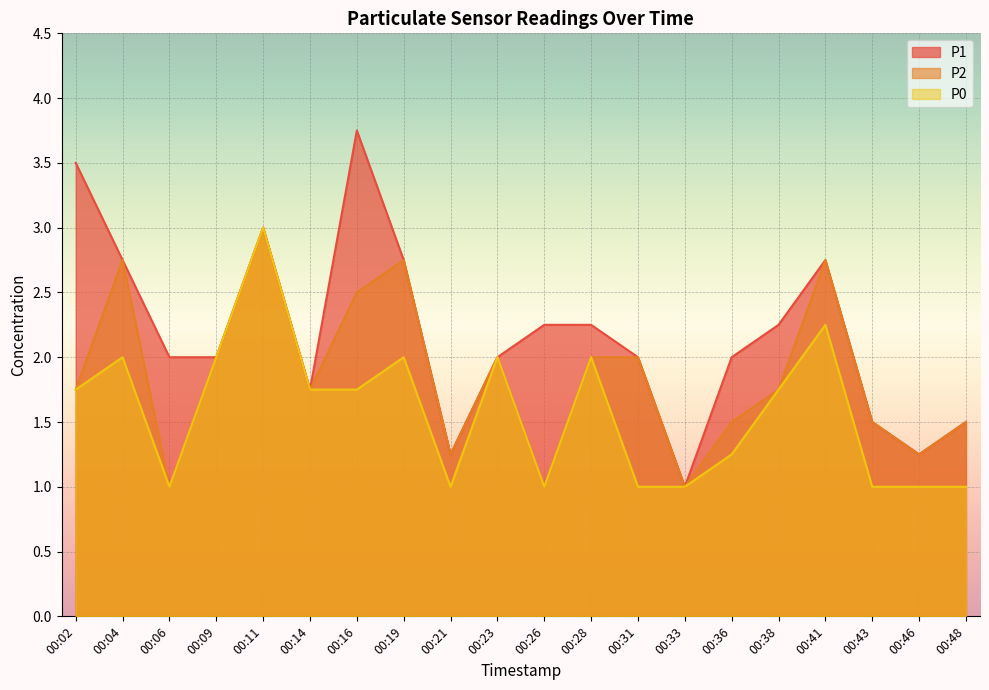

Reading right to left, extract all data points from this chart.

P1: 1.5	1.2	1.5	2.8	2.2	2.0	1.0	2.0	2.2	2.2	2.0	1.2	2.8	3.8	1.8	3.0	2.0	2.0	2.8	3.5
P2: 1.5	1.2	1.5	2.8	1.8	1.5	1.0	2.0	2.0	1.0	2.0	1.2	2.8	2.5	1.8	3.0	2.0	1.0	2.8	1.8
P0: 1.0	1.0	1.0	2.2	1.8	1.2	1.0	1.0	2.0	1.0	2.0	1.0	2.0	1.8	1.8	3.0	2.0	1.0	2.0	1.8